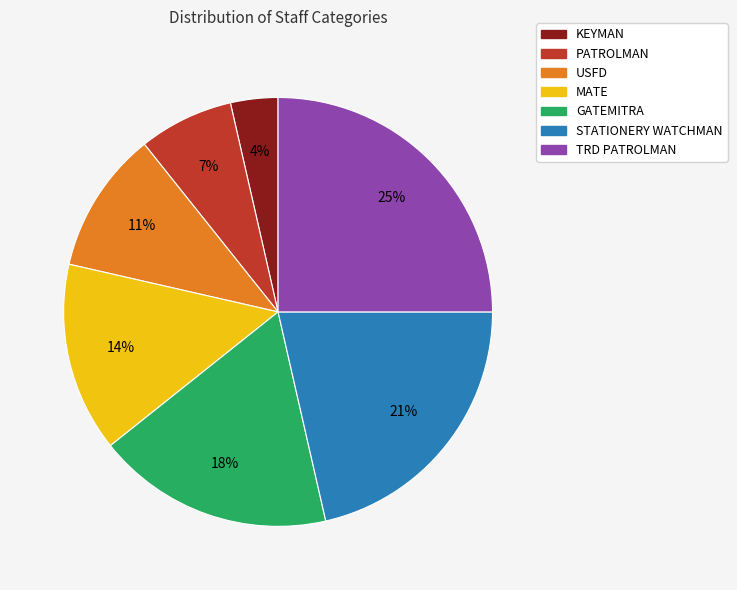

The STATIONERY WATCHMAN slice represents 21% of the pie. True or false?

True